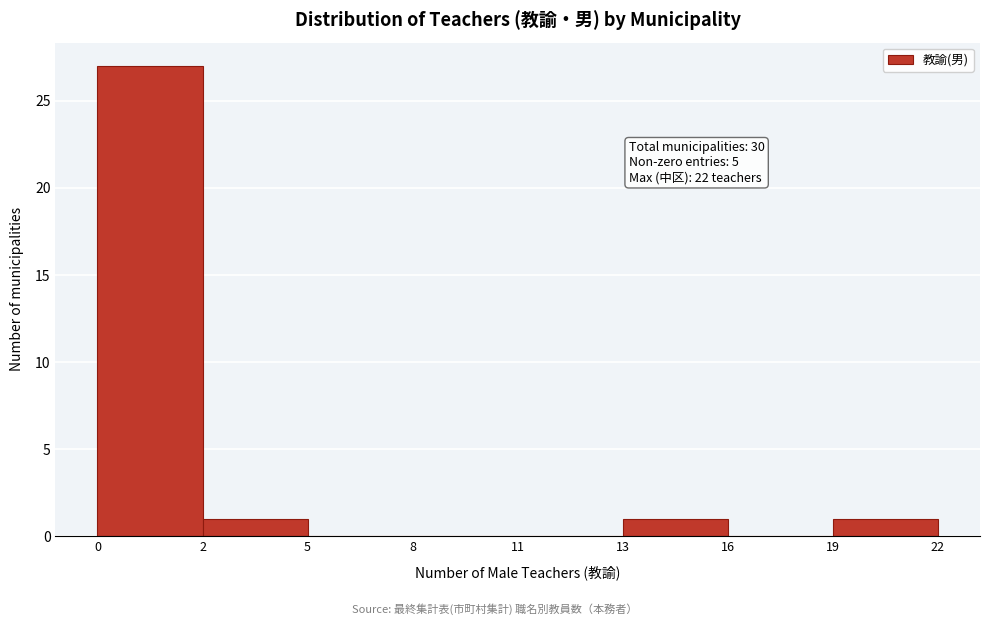

Reading right to left, list all the values displayed in this chart.

19=1	16=0	13=1	11=0	8=0	5=0	2=1	0=27